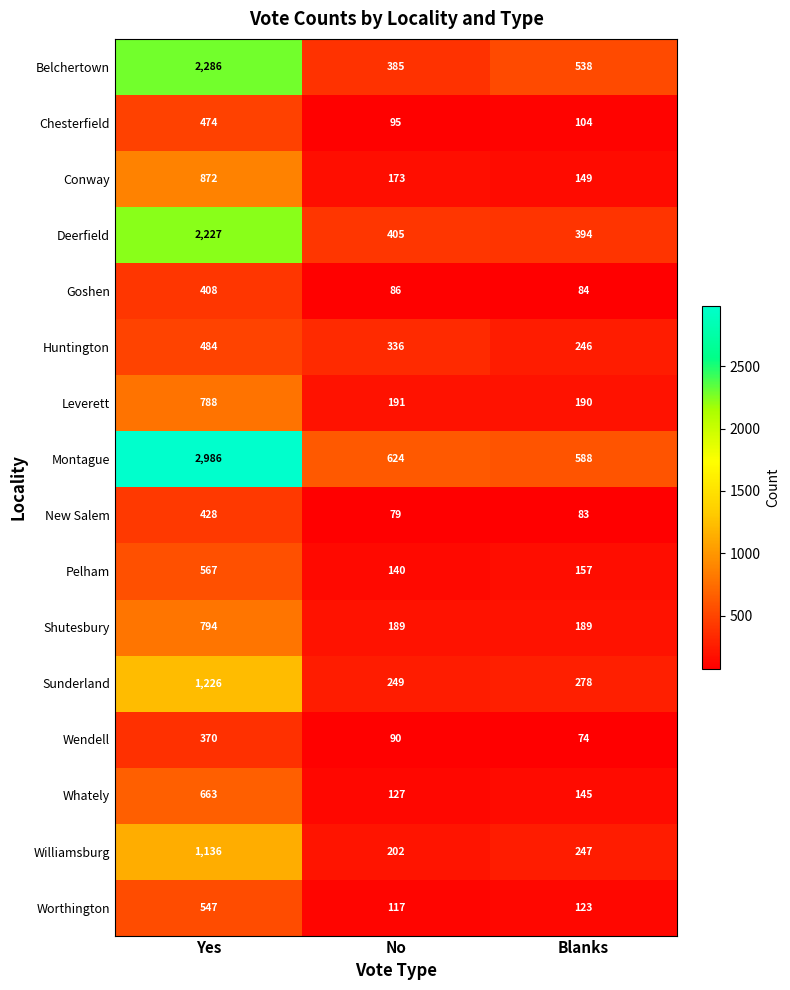

How many series are shown in this chart?

16